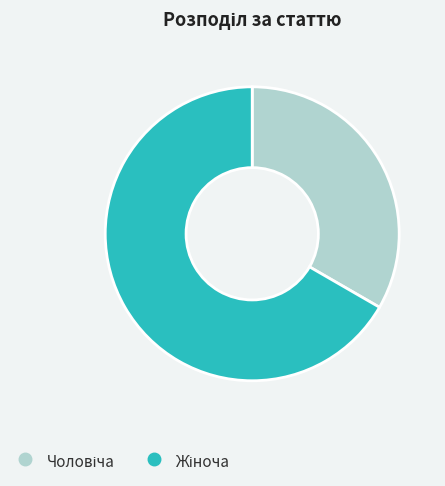

Is there a majority slice in this chart?

Yes